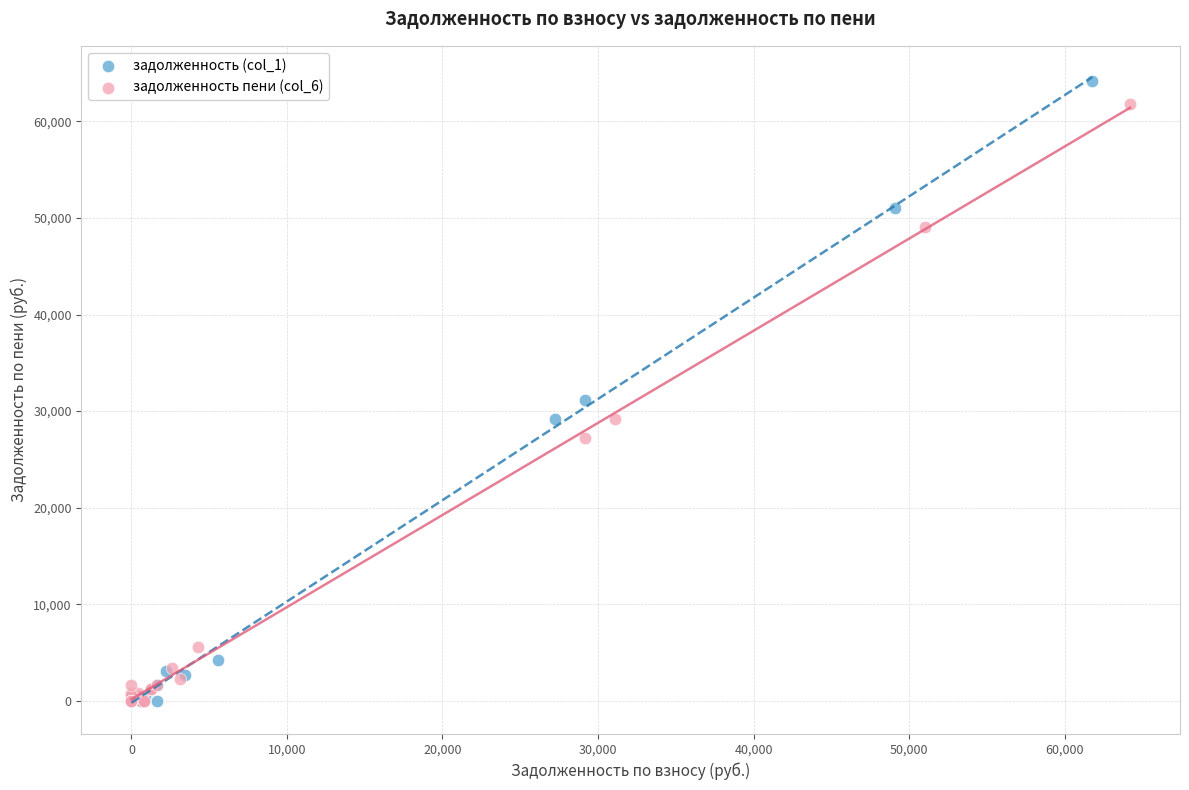

What are all the series names shown in the legend?

задолженность (col_1), задолженность пени (col_6)